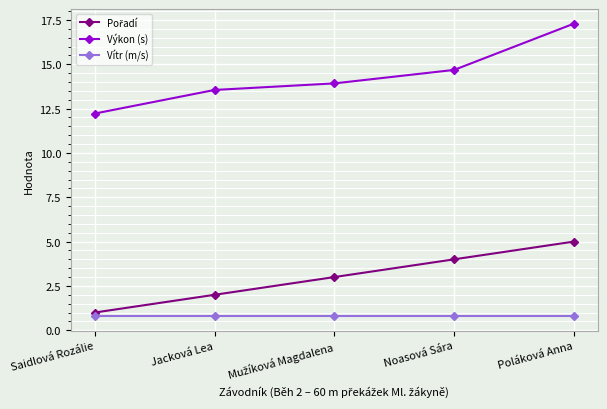

The Vítr (m/s) series shows 0.8 at Saidlová Rozálie. True or false?

True